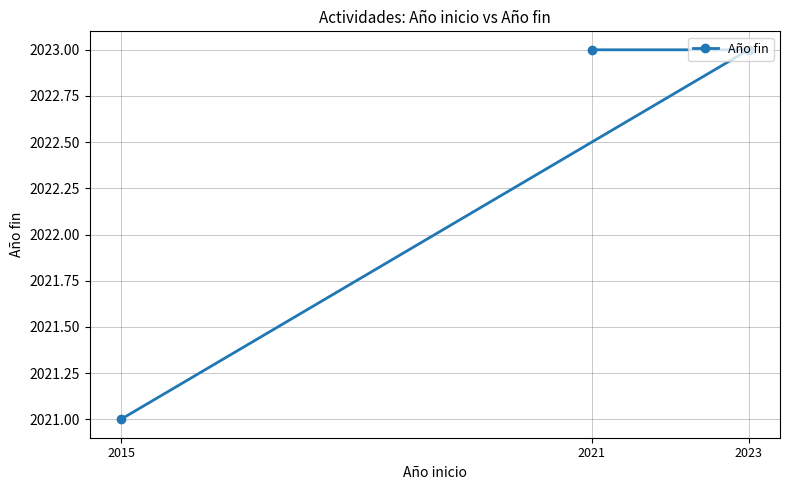

Which label corresponds to the largest value in the chart?

2023